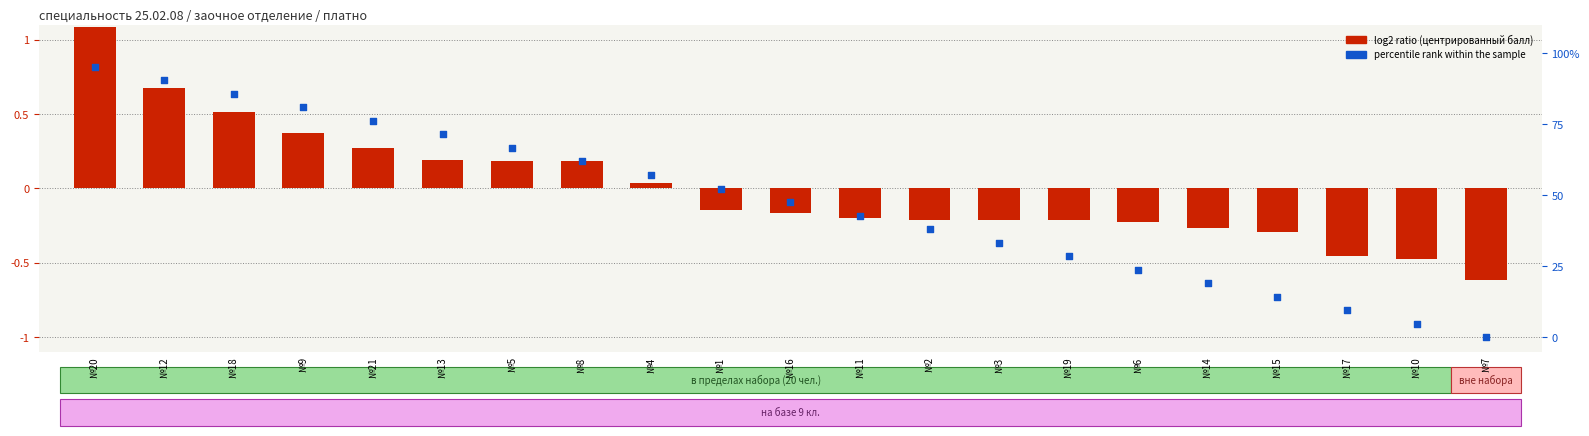

Which series reaches the maximum Y coordinate?

percentile rank within the sample